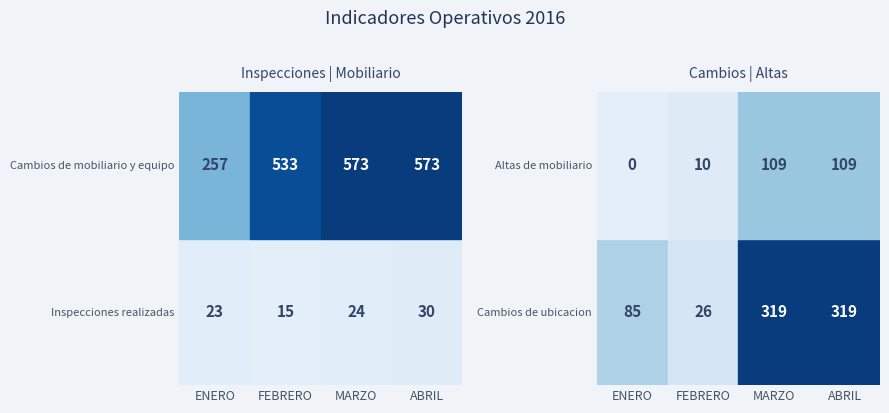

Is it true that Cambios de ubicacion equals 43 at FEBRERO?

False